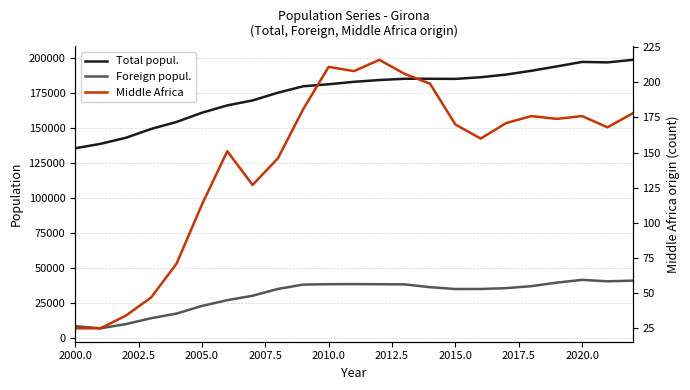

What are all the series names shown in the legend?

Total popul., Foreign popul., Middle Africa